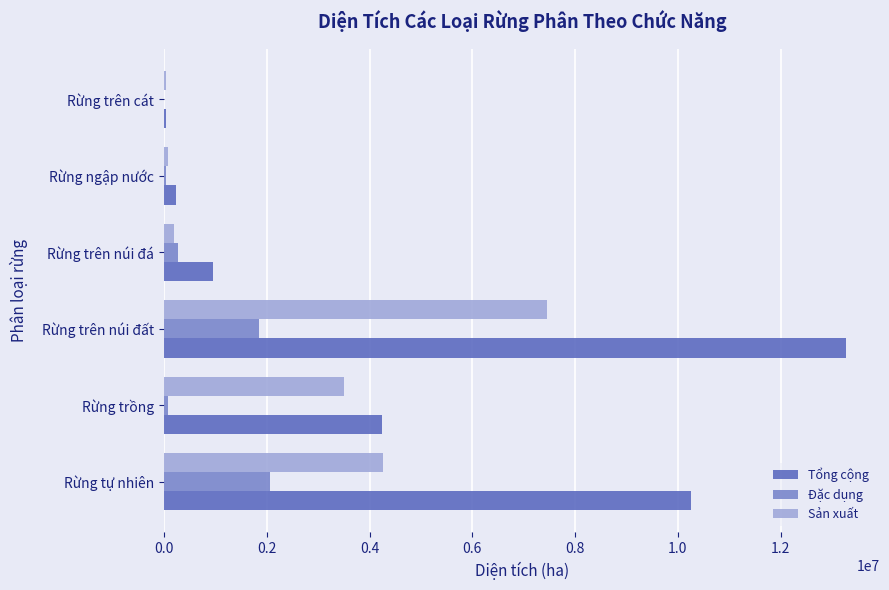

What is the maximum value for Đặc dụng?

2071628.0